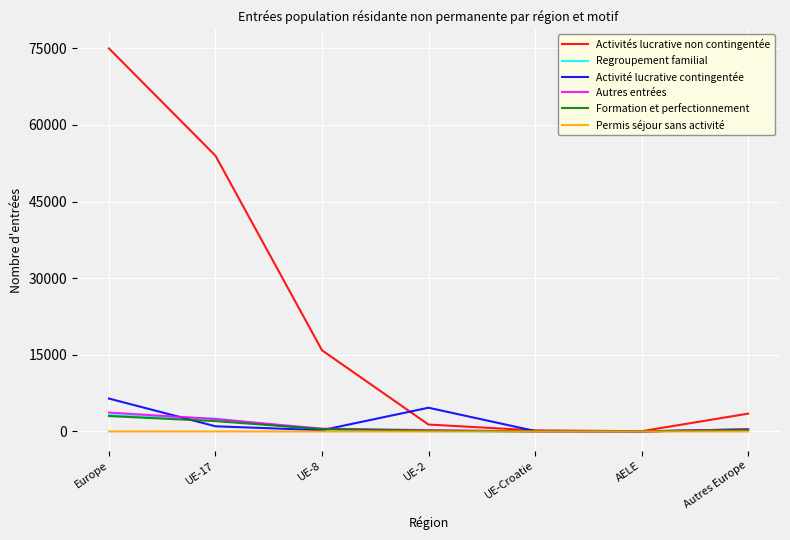

In Activité lucrative contingentée, how many points are lower than both neighbors (excluding endpoints)?

2